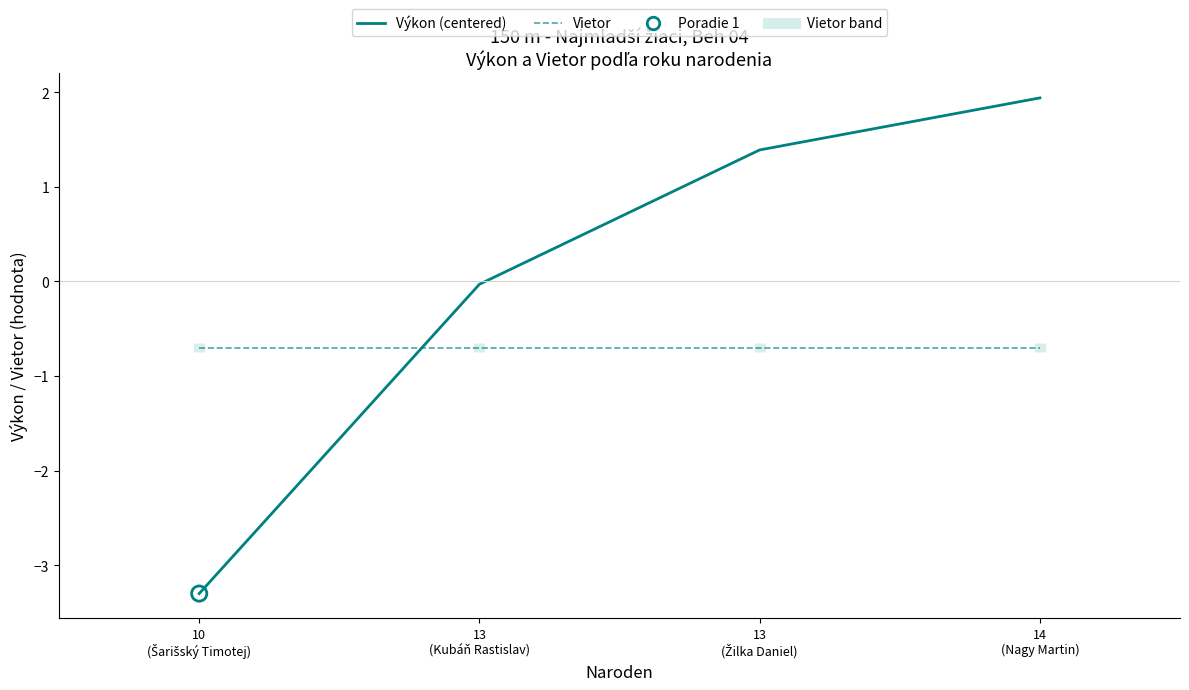

Which series has the widest spread of Y values?

Výkon (centered)